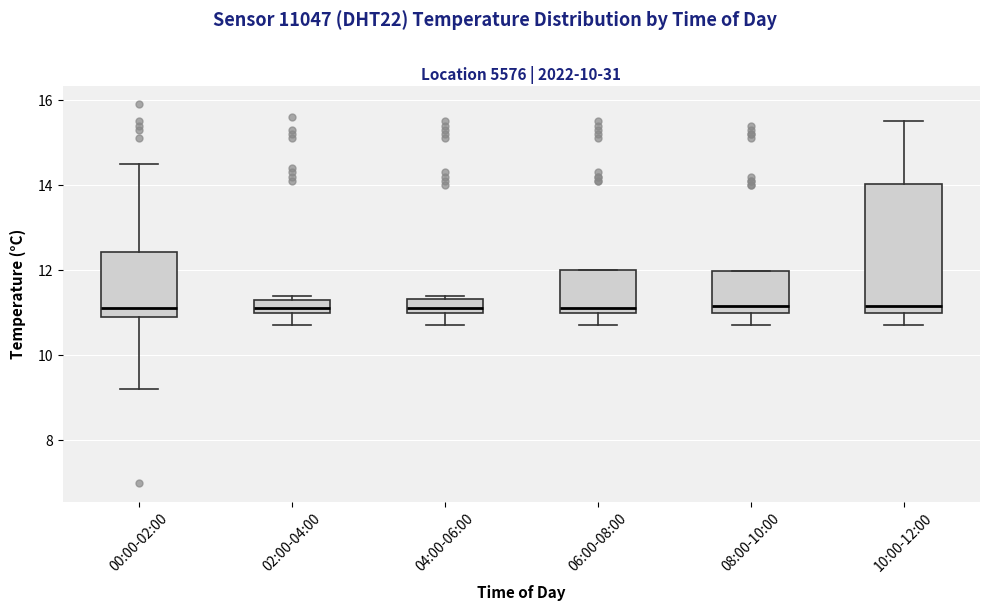

Which box is the tallest, from its lower edge to its upper edge?

10:00-12:00